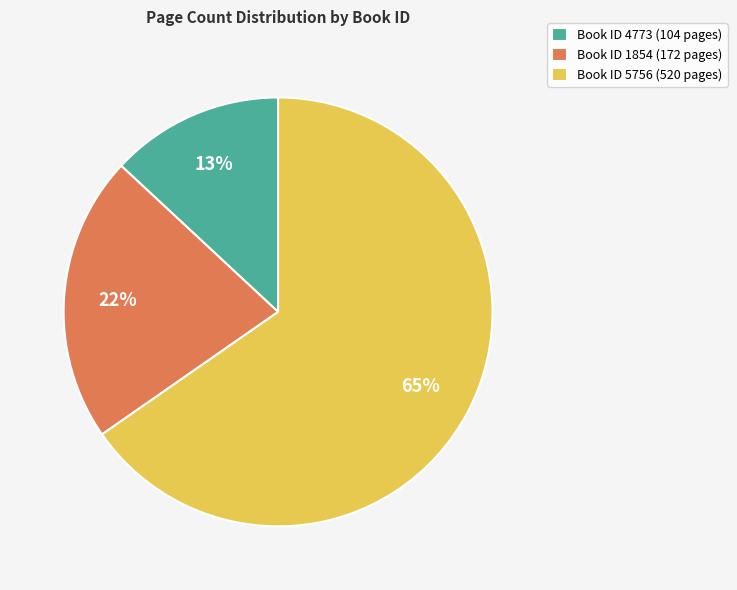

Is there any slice that represents more than half of the pie?

Yes